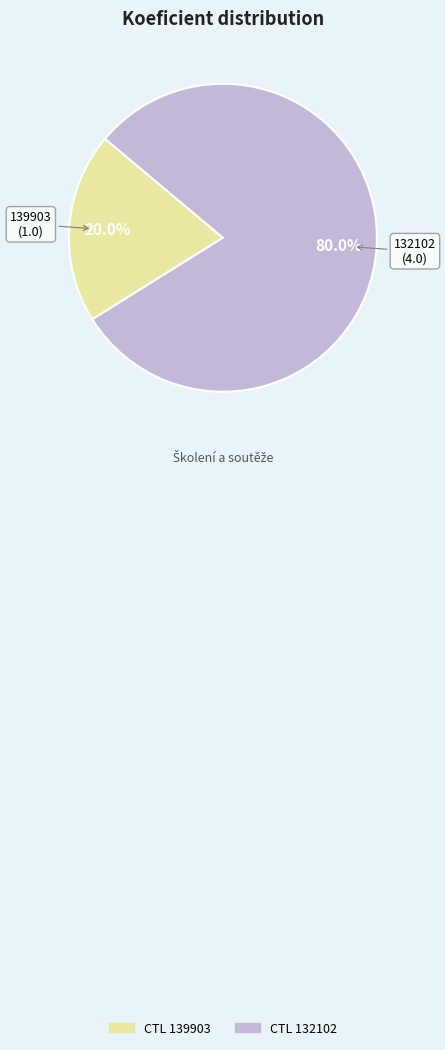

Is there any slice that represents more than half of the pie?

Yes